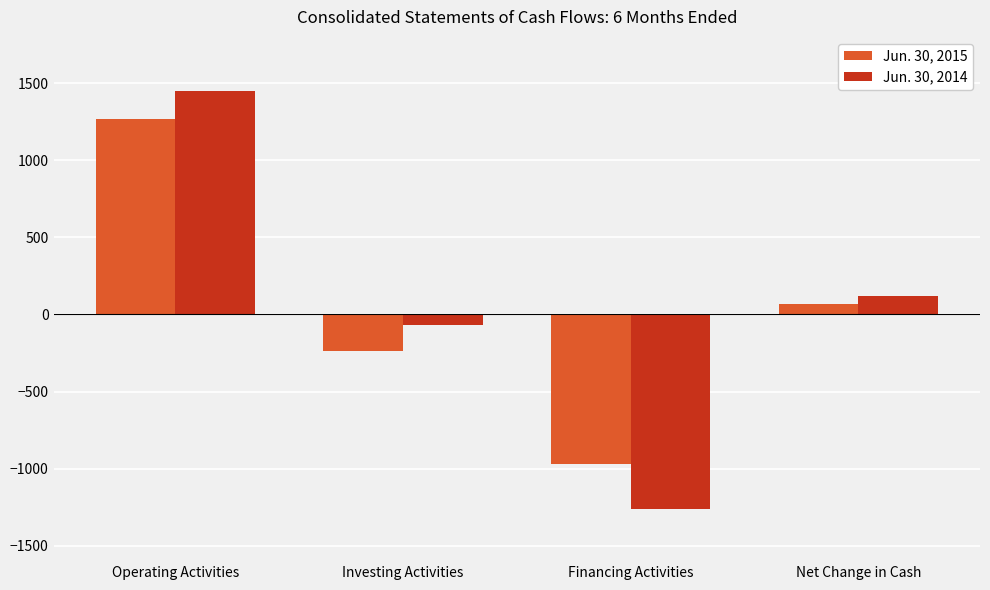

What is the label of the 1st bar from the left?

Operating Activities